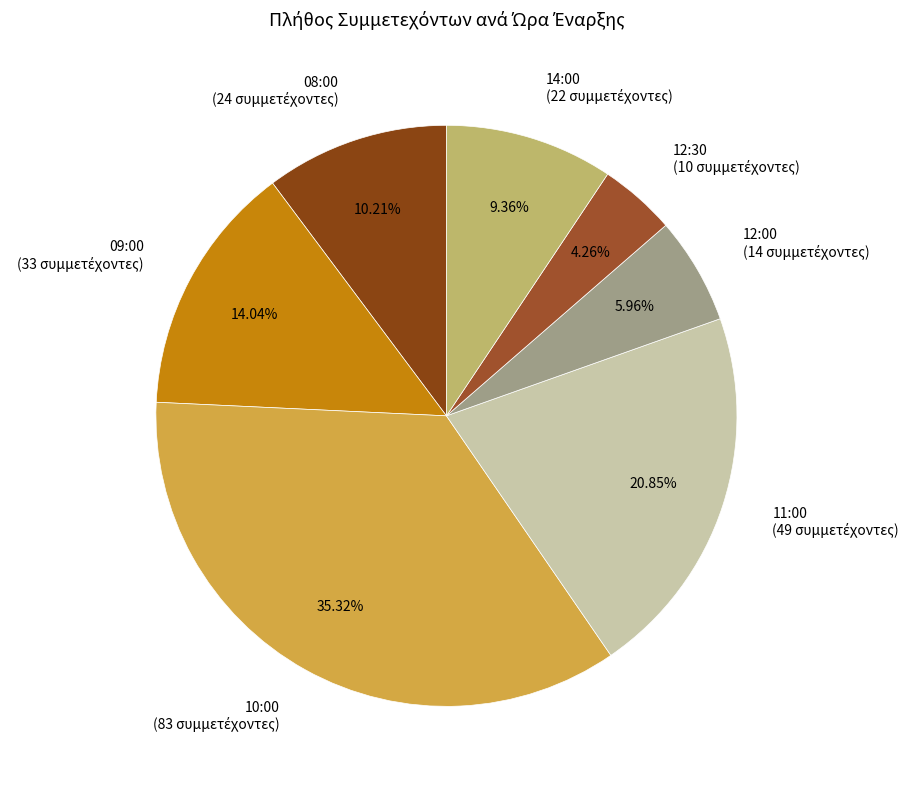

Is there a majority slice in this chart?

No